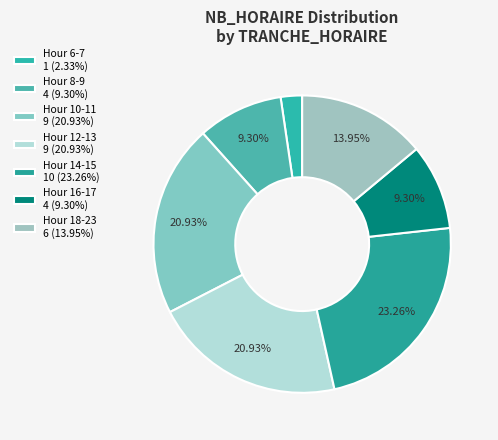

Count the number of slices in the pie.

7